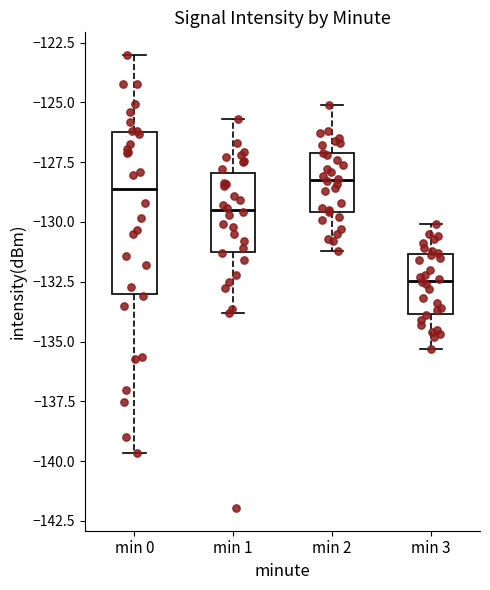

Where does the median line of the box for min 3 sit on the y-axis? The values are not printed on the chart, so give them approximately, as read against the axis.

-132.5